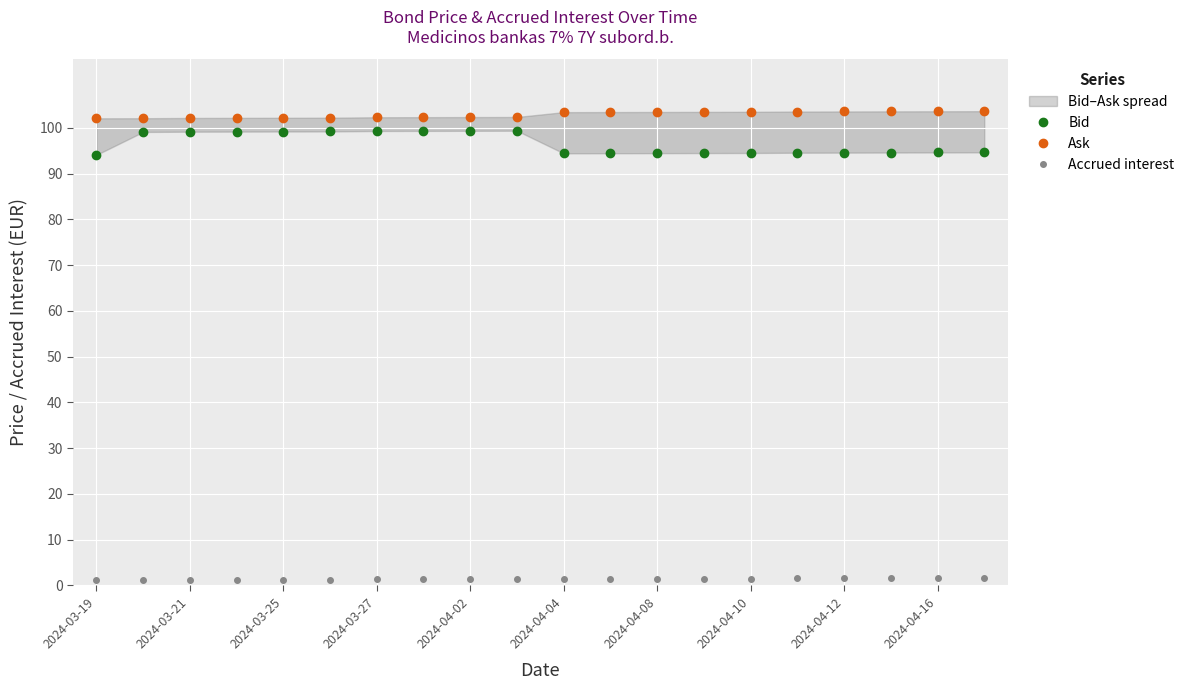

At which category does the chart reach its minimum across all series?

2024-03-19